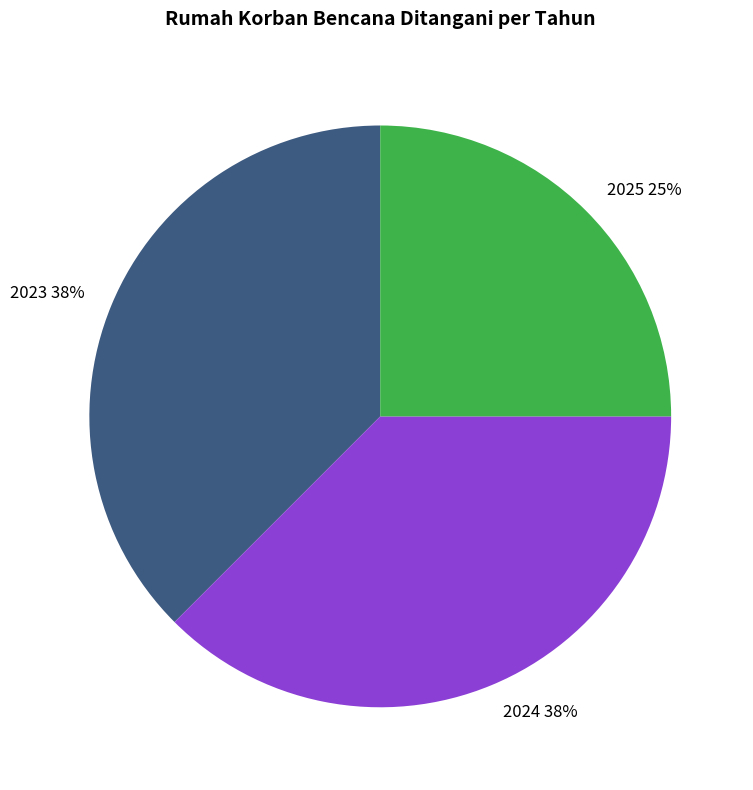

Which slice is the smallest?

2025